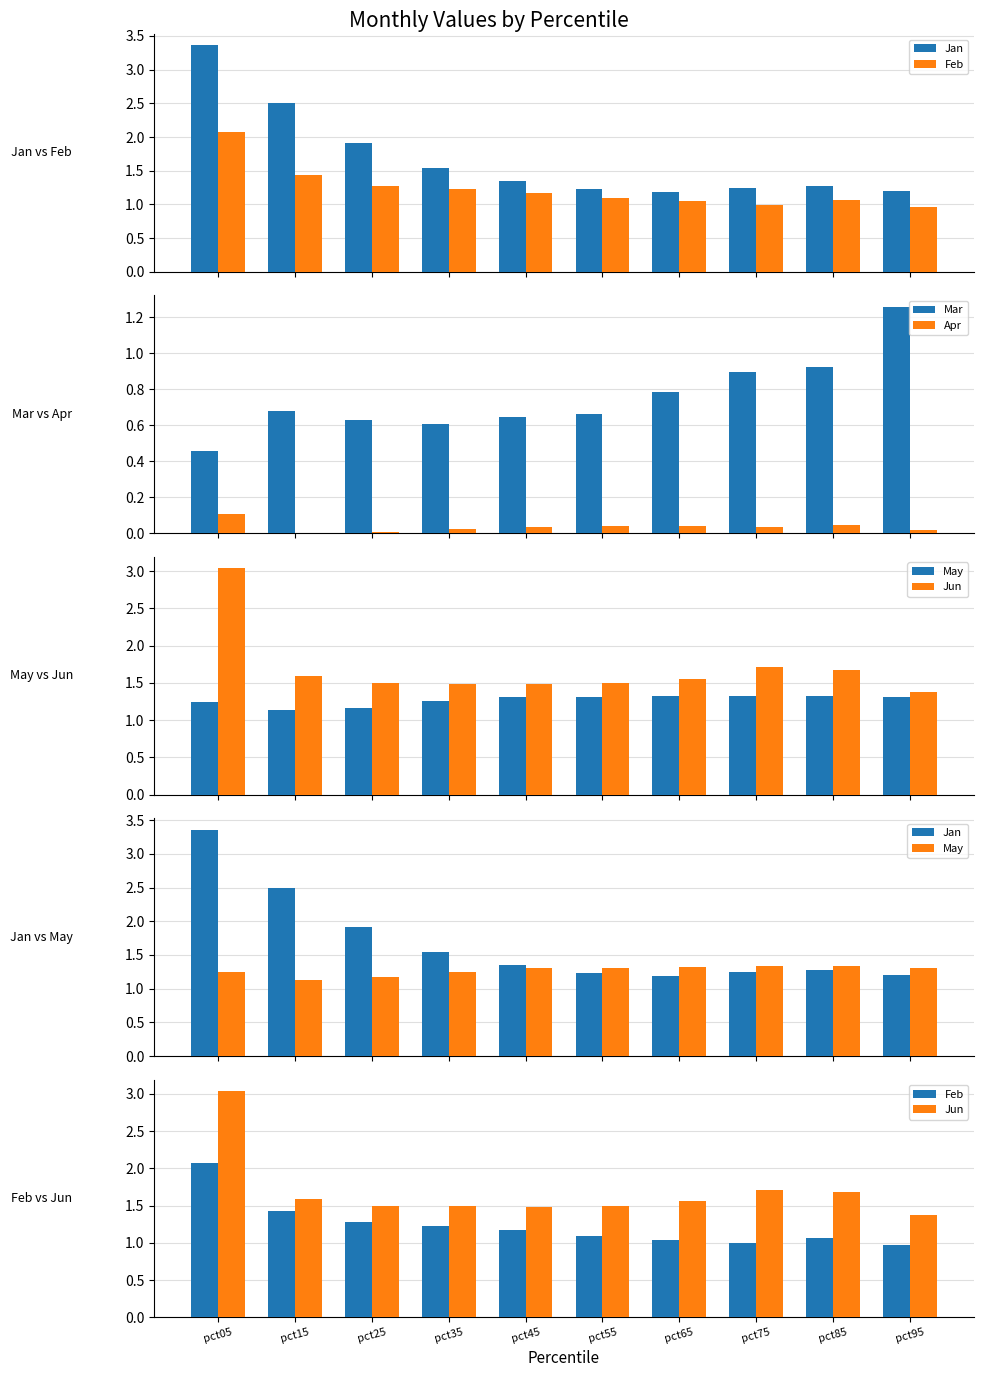

Reading left to right, list all the values displayed in this chart.

Jan: 3.4	2.5	1.9	1.5	1.3	1.2	1.2	1.2	1.3	1.2
Feb: 2.1	1.4	1.3	1.2	1.2	1.1	1.0	1.0	1.1	1.0
Mar: 0.5	0.7	0.6	0.6	0.6	0.7	0.8	0.9	0.9	1.3
Apr: 0.1	0.0	0.0	0.0	0.0	0.0	0.0	0.0	0.0	0.0
May: 1.2	1.1	1.2	1.3	1.3	1.3	1.3	1.3	1.3	1.3
Jun: 3.0	1.6	1.5	1.5	1.5	1.5	1.6	1.7	1.7	1.4